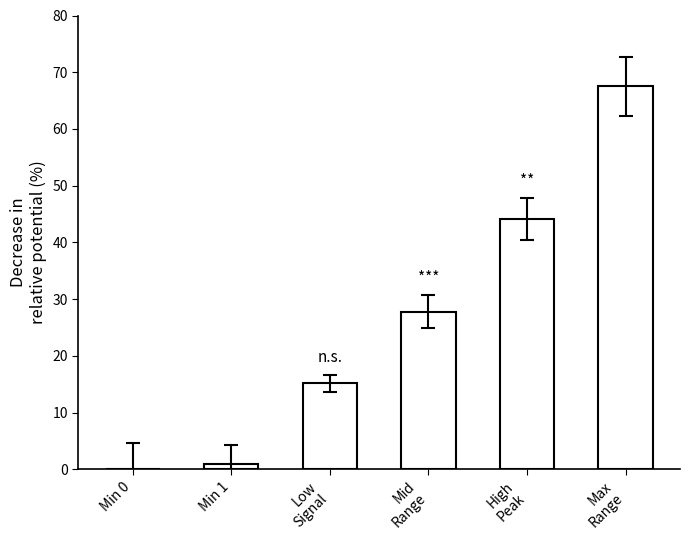

The value at Mid
Range is 45.8. True or false?

False